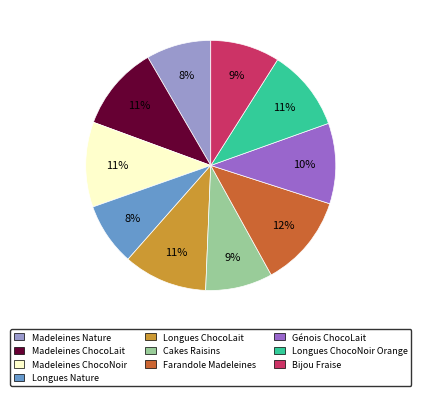

The Madeleines Nature slice represents 16% of the pie. True or false?

False